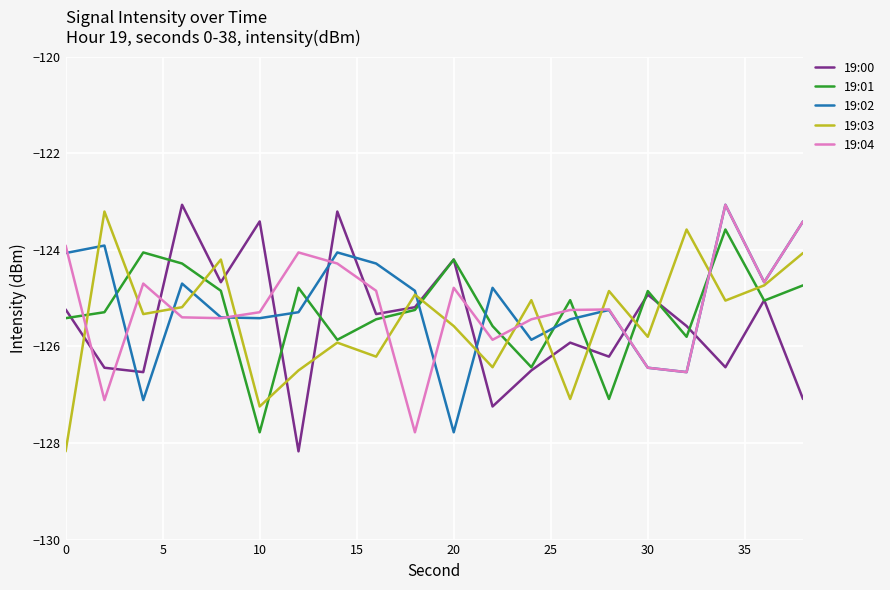

How many intersections are there between 19:04 and 19:01?

8